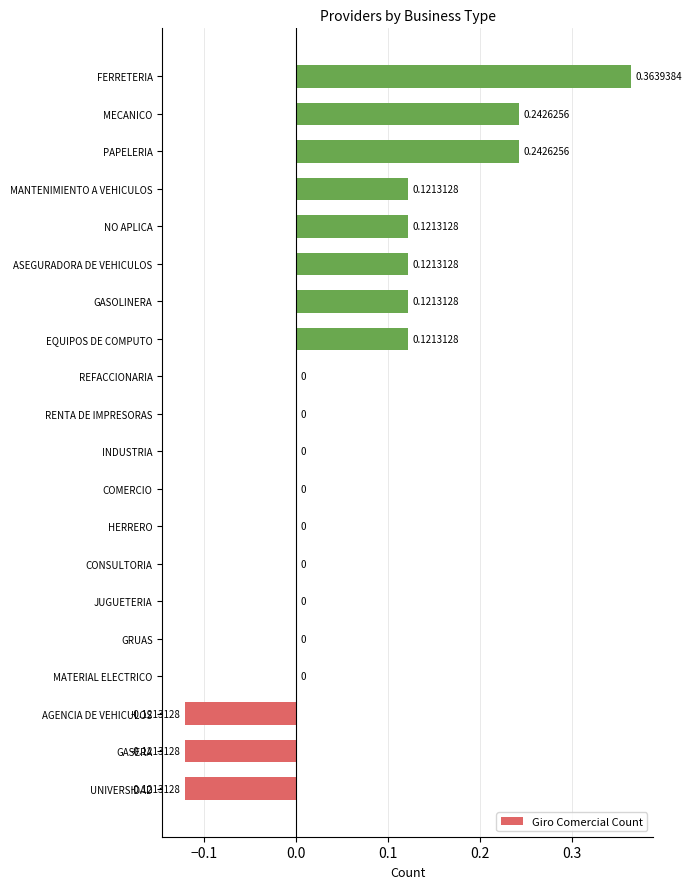

Which category has the highest value across all series?

FERRETERIA